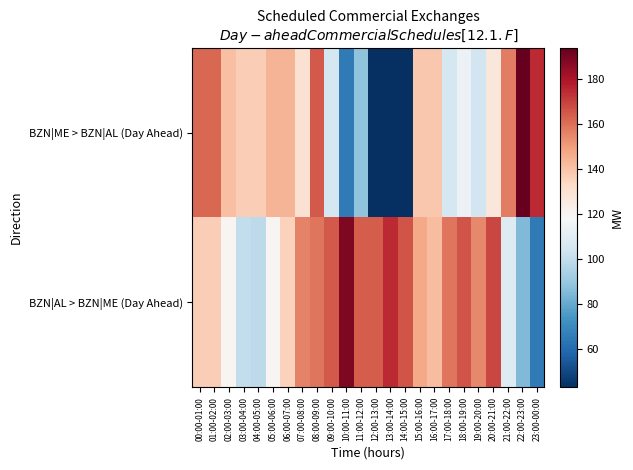

What is the spread (max minus min) of values at 03:00-04:00?

37